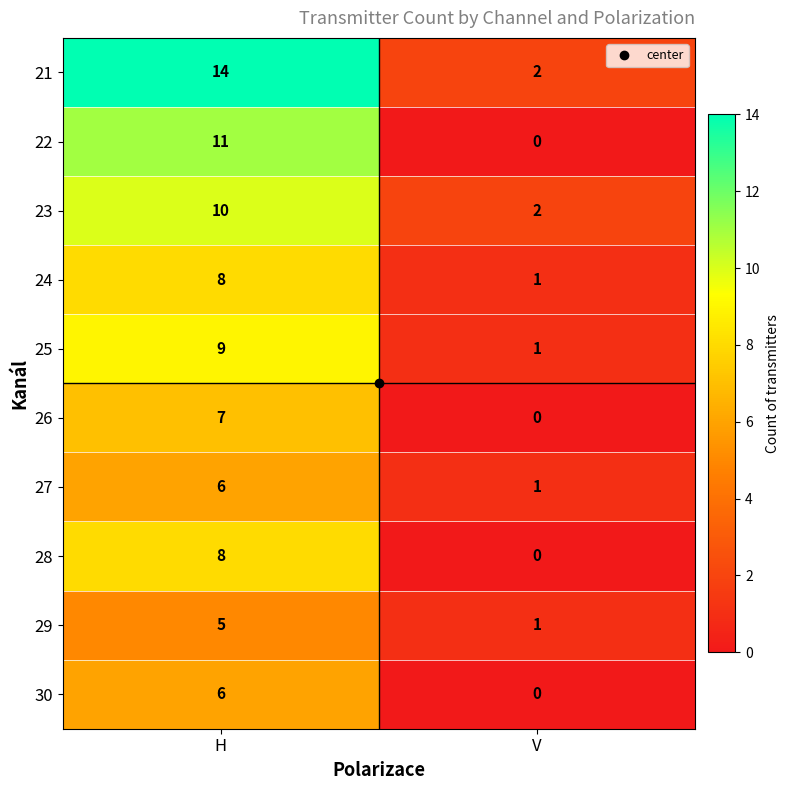

The value of 29 at V is 1. True or false?

True